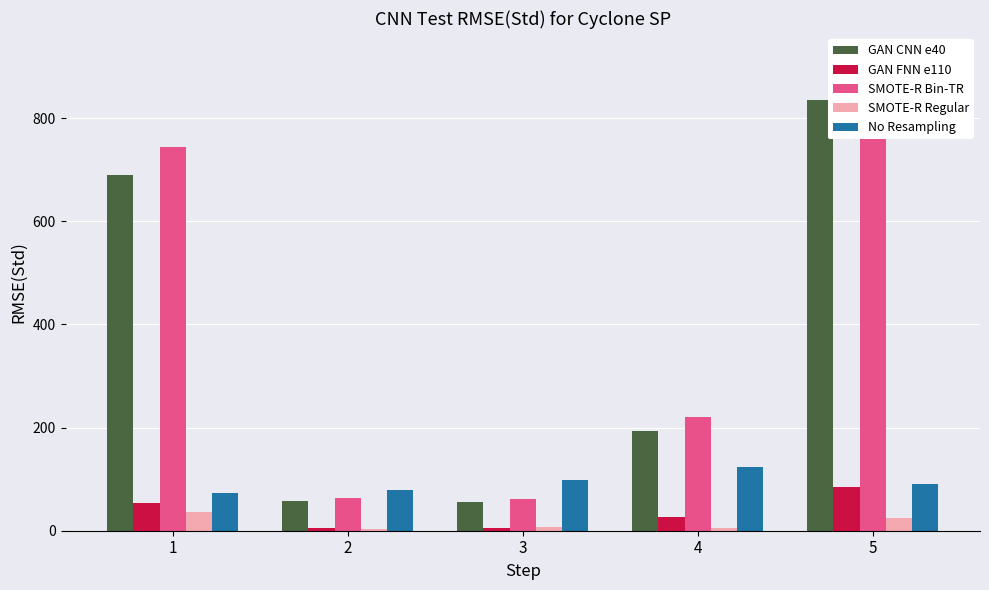

How many bars are there in total?

25